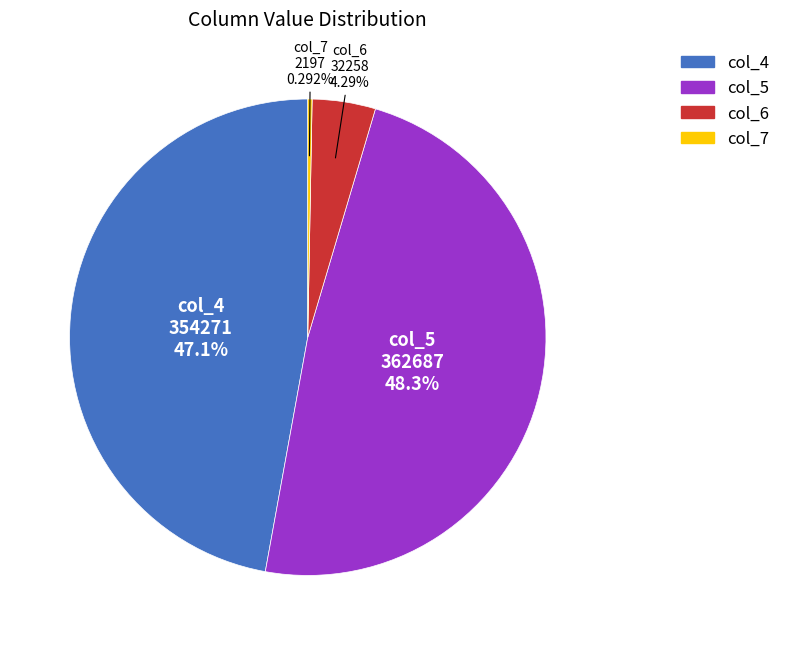

Is there a majority slice in this chart?

No